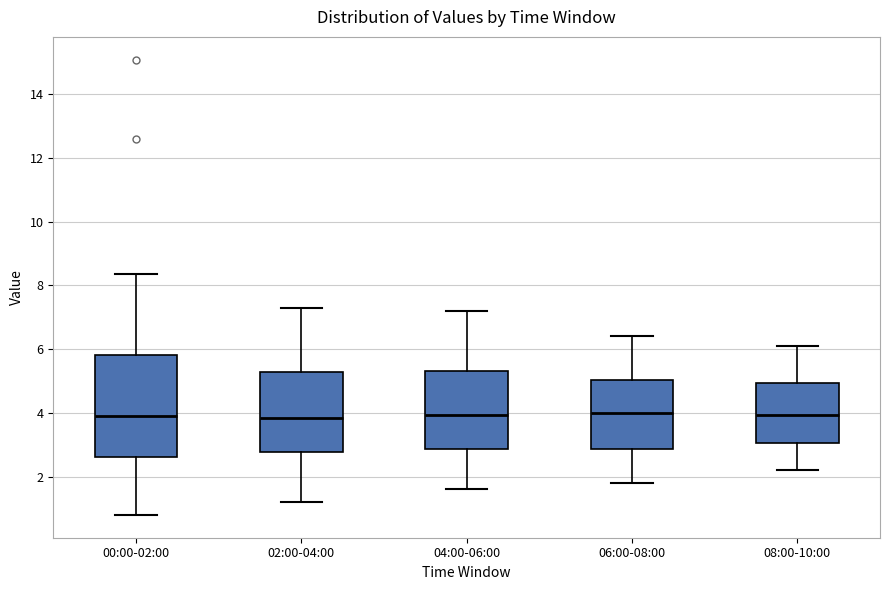

Reading left to right, read every box against the y-axis: the position of its median line, the range the box covers, and the ends of its whiskers. The values are not printed on the chart, so give them approximately, as read against the axis.

00:00-02:00: median 4.0, box 2.6 to 5.8, whiskers 0.8 to 8.4
02:00-04:00: median 3.8, box 2.8 to 5.2, whiskers 1.2 to 7.4
04:00-06:00: median 4.0, box 2.8 to 5.4, whiskers 1.6 to 7.2
06:00-08:00: median 4.0, box 2.8 to 5.0, whiskers 1.8 to 6.4
08:00-10:00: median 4.0, box 3.0 to 5.0, whiskers 2.2 to 6.2